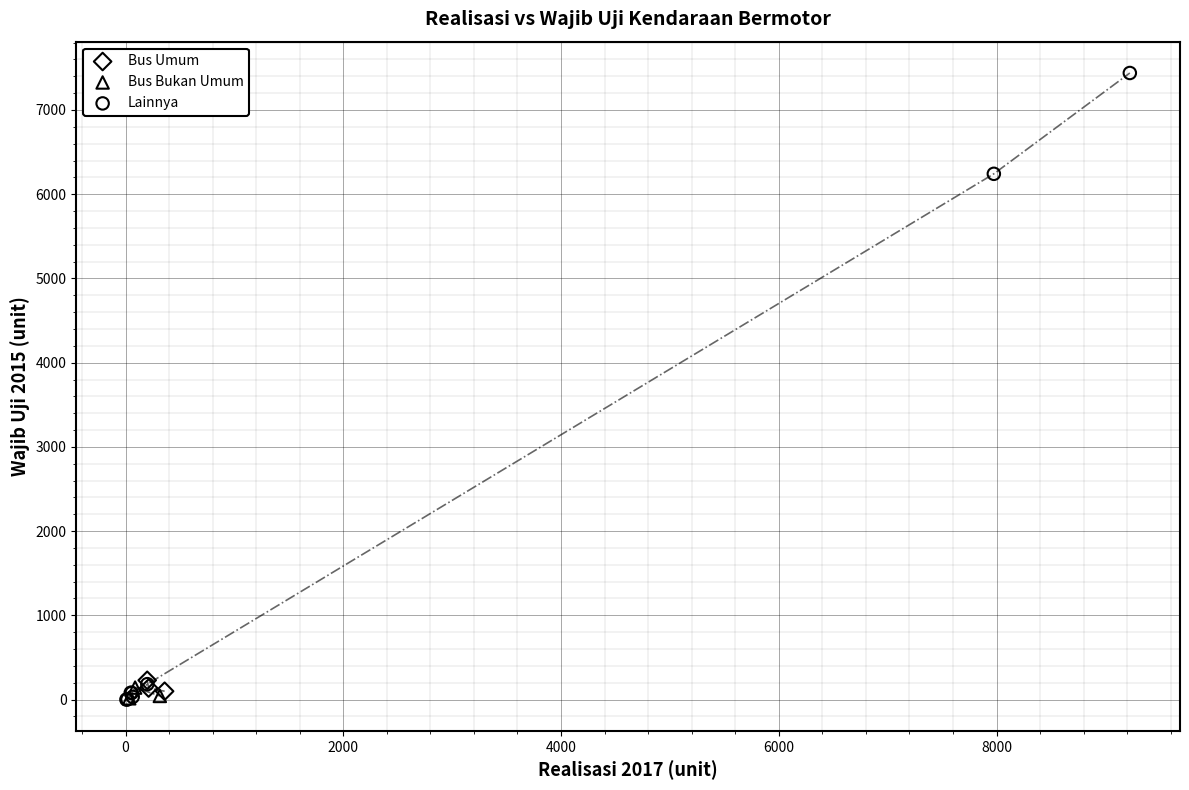

Which series contains the highest Y value?

Lainnya